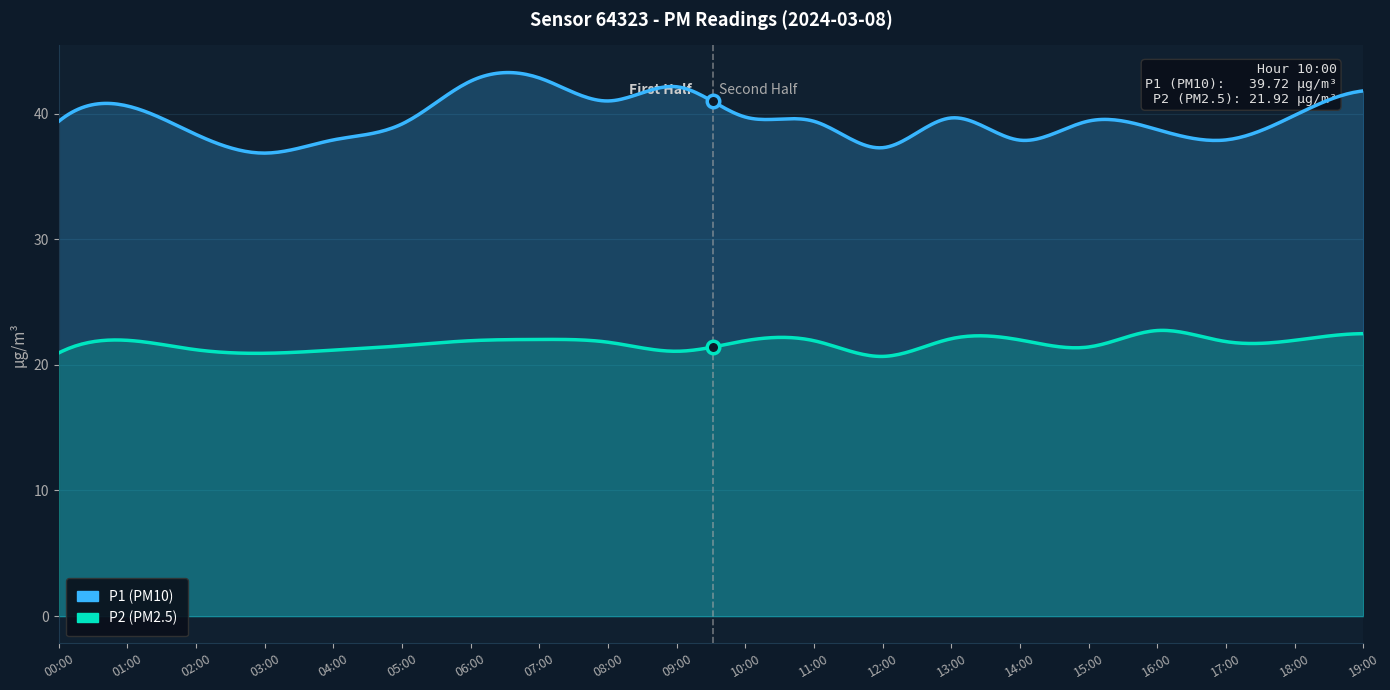

Is it true that P2 equals 29.8 at 11:00?

False